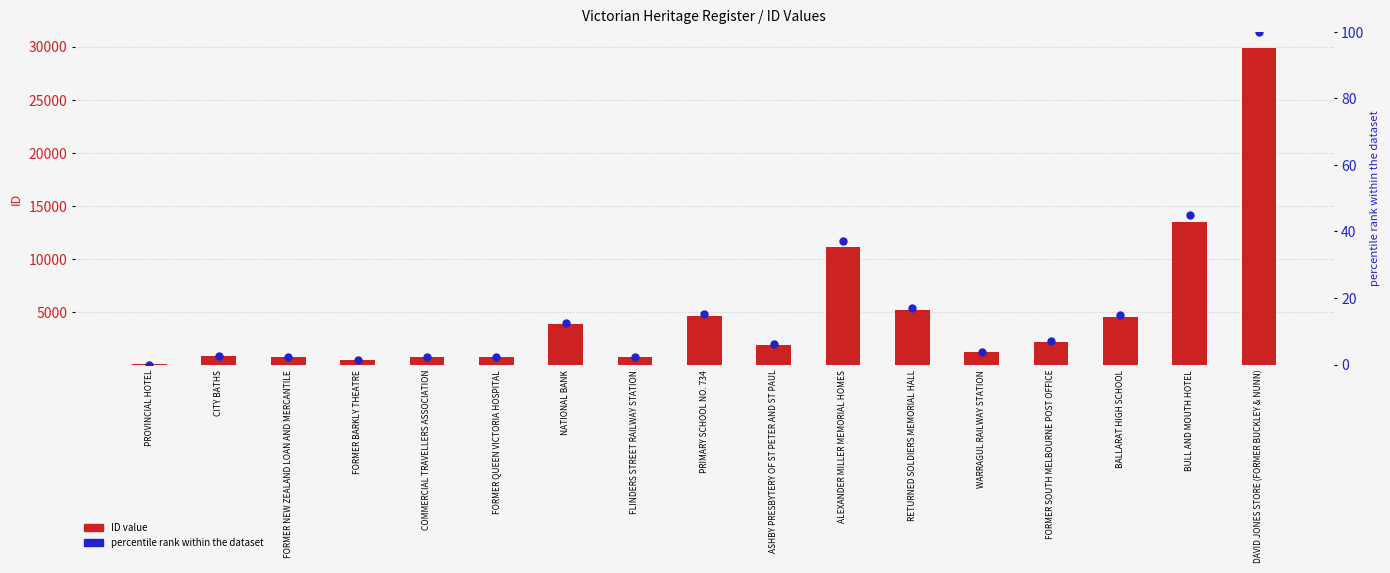

What are all the series names shown in the legend?

ID value, percentile rank within the dataset